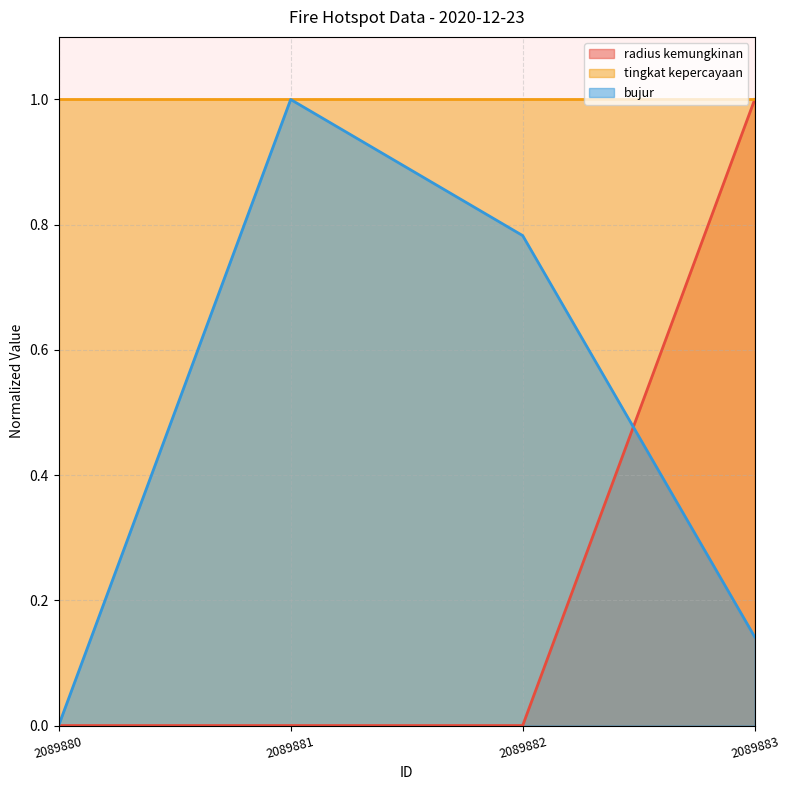

Which category has the highest value across all series?

2089883